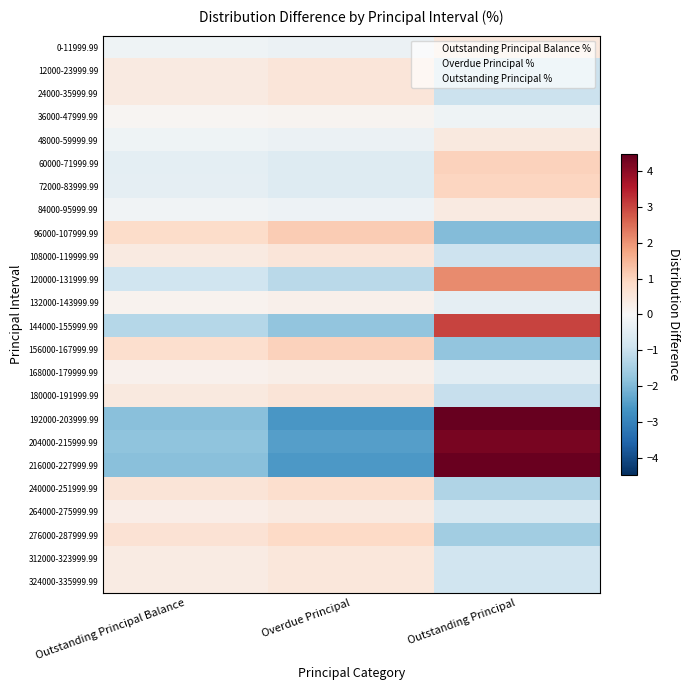

Rank the series at Outstanding Principal from highest to lowest value.

192000-203999.99, 216000-227999.99, 204000-215999.99, 144000-155999.99, 120000-131999.99, 60000-71999.99, 72000-83999.99, 0-11999.99, 48000-59999.99, 84000-95999.99, 36000-47999.99, 132000-143999.99, 168000-179999.99, 264000-275999.99, 312000-323999.99, 324000-335999.99, 108000-119999.99, 24000-35999.99, 12000-23999.99, 180000-191999.99, 240000-251999.99, 276000-287999.99, 156000-167999.99, 96000-107999.99